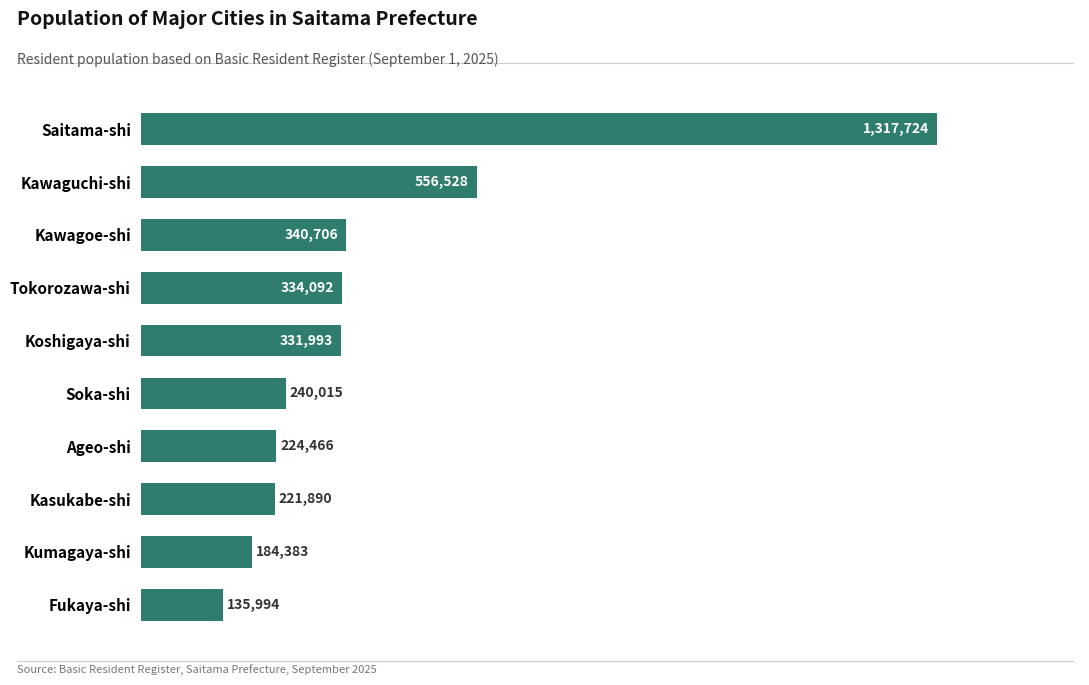

Rank the categories by value from lowest to highest.

Fukaya-shi, Kumagaya-shi, Kasukabe-shi, Ageo-shi, Soka-shi, Koshigaya-shi, Tokorozawa-shi, Kawagoe-shi, Kawaguchi-shi, Saitama-shi